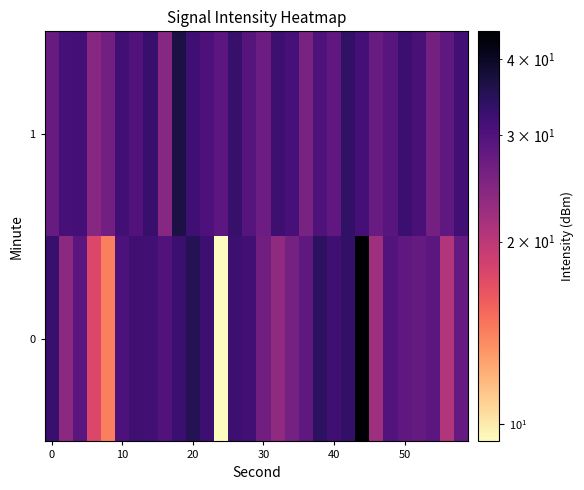

Which series has the largest total across all categories?

1